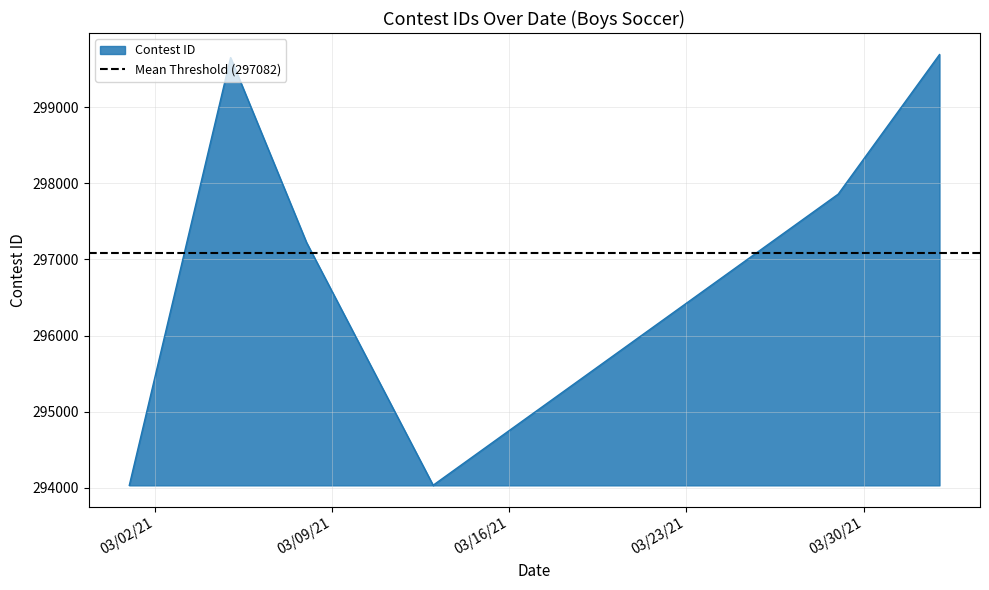

Reading left to right, transcribe all the data shown in this chart.

294034	299650	297223	294036	297858	299690